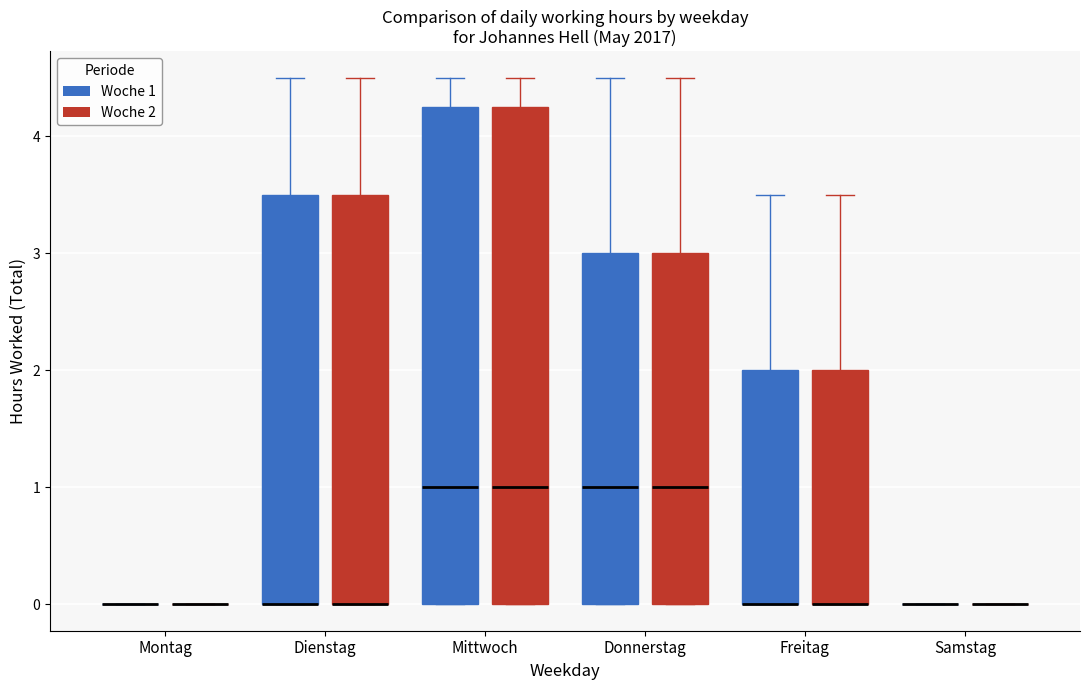

Reading left to right, read every box against the y-axis: the position of its median line, the range the box covers, and the ends of its whiskers. The values are not printed on the chart, so give them approximately, as read against the axis.

Montag (Woche 1): box collapsed to a line at 0.0, whiskers 0.0 to 0.0
Montag (Woche 2): box collapsed to a line at 0.0, whiskers 0.0 to 0.0
Dienstag (Woche 1): median 0.0 (drawn on the box's lower edge), box 0.0 to 3.5, whiskers 0.0 to 4.5
Dienstag (Woche 2): median 0.0 (drawn on the box's lower edge), box 0.0 to 3.5, whiskers 0.0 to 4.5
Mittwoch (Woche 1): median 1.0, box 0.0 to 4.3, whiskers 0.0 to 4.5
Mittwoch (Woche 2): median 1.0, box 0.0 to 4.3, whiskers 0.0 to 4.5
Donnerstag (Woche 1): median 1.0, box 0.0 to 3.0, whiskers 0.0 to 4.5
Donnerstag (Woche 2): median 1.0, box 0.0 to 3.0, whiskers 0.0 to 4.5
Freitag (Woche 1): median 0.0 (drawn on the box's lower edge), box 0.0 to 2.0, whiskers 0.0 to 3.5
Freitag (Woche 2): median 0.0 (drawn on the box's lower edge), box 0.0 to 2.0, whiskers 0.0 to 3.5
Samstag (Woche 1): box collapsed to a line at 0.0, whiskers 0.0 to 0.0
Samstag (Woche 2): box collapsed to a line at 0.0, whiskers 0.0 to 0.0